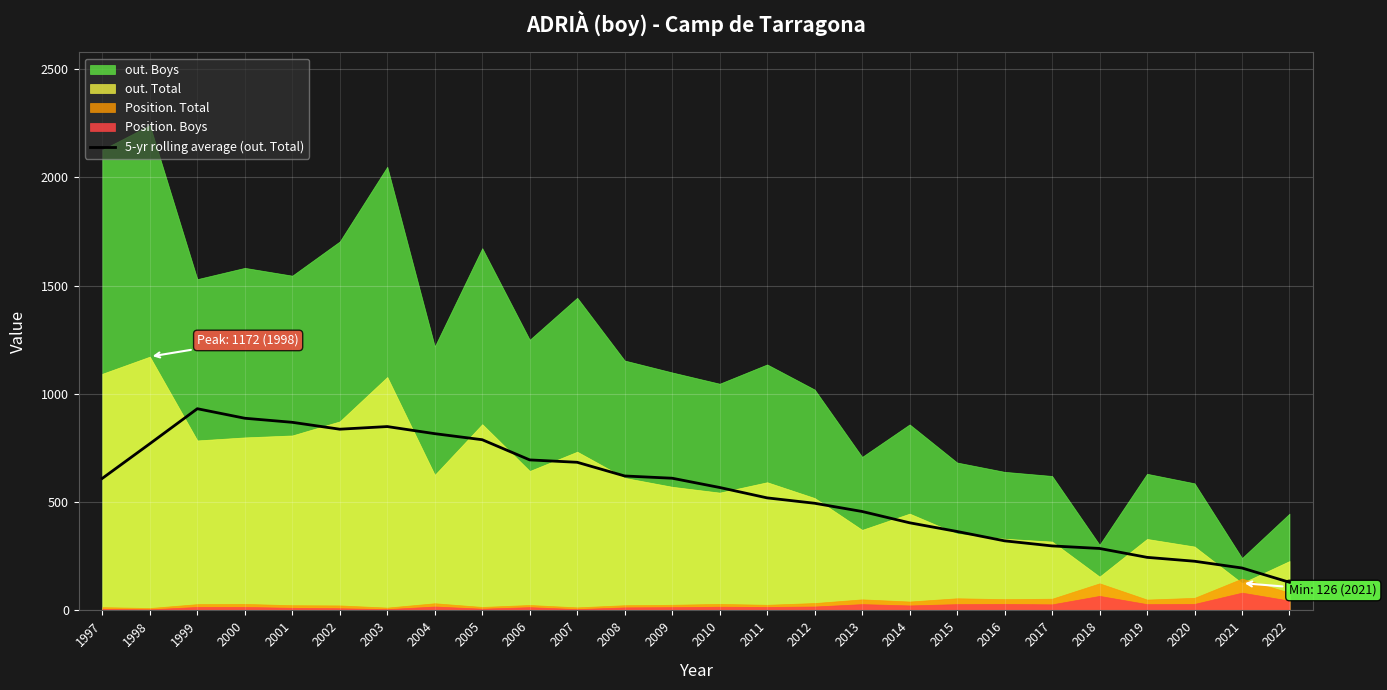

What is the difference between the second highest and minimum values?

757.6